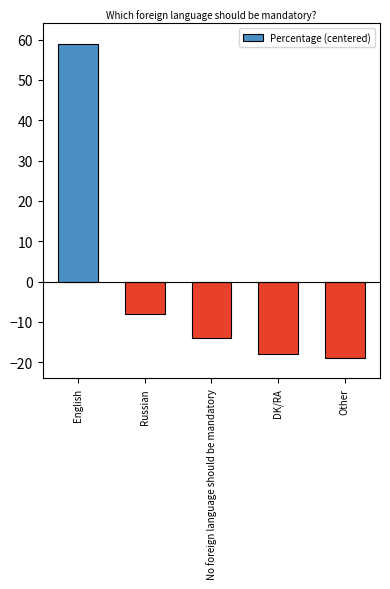

Reading left to right, extract all data points from this chart.

59	-8	-14	-18	-19